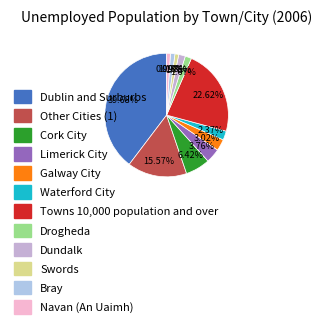

How many segments does this pie chart have?

12